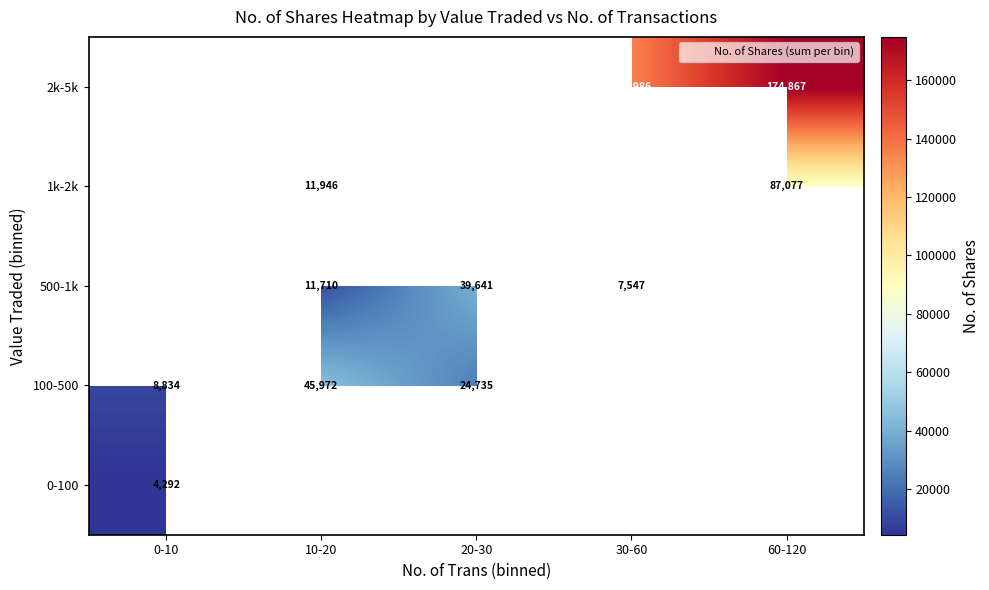

Count the number of categories in the chart.

5